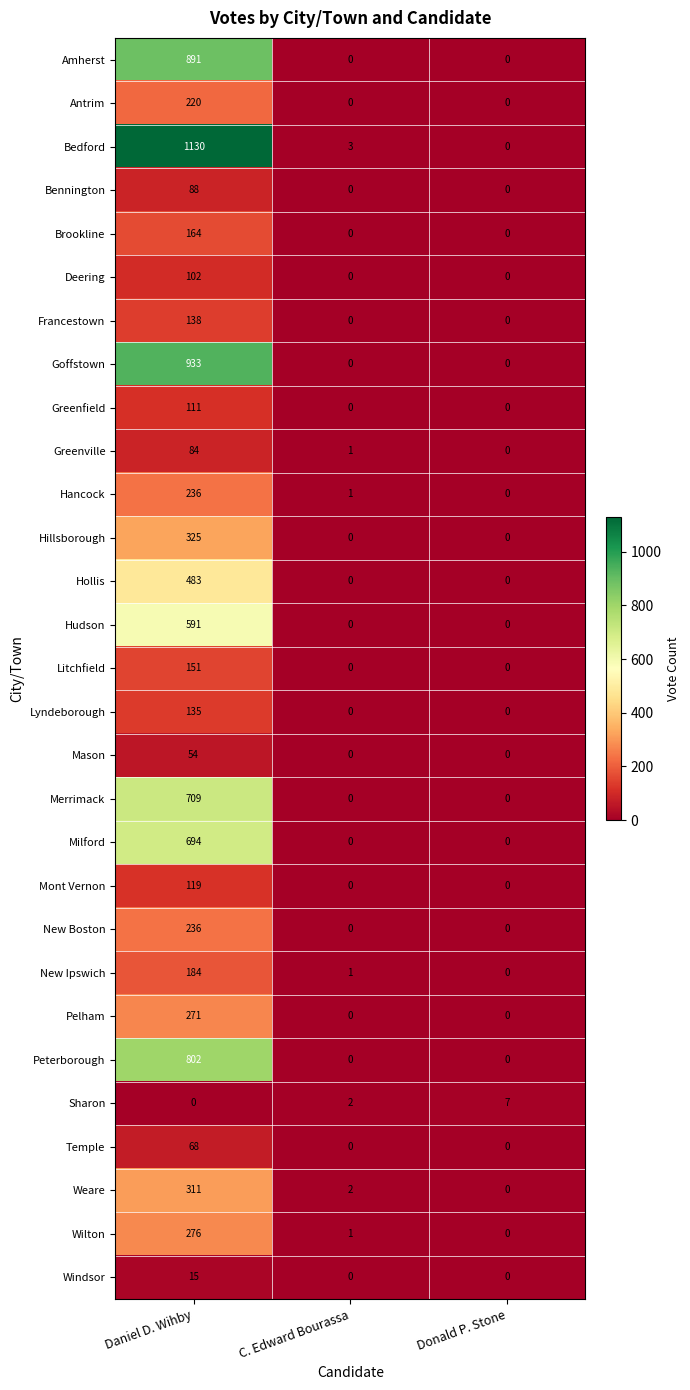

Which series has the widest spread of values?

Bedford